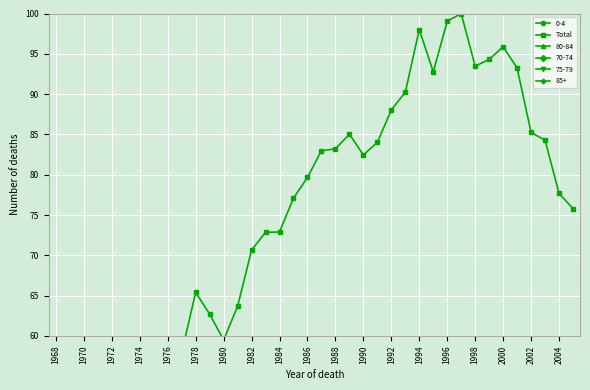

What is the minimum value shown in the chart?

42.7